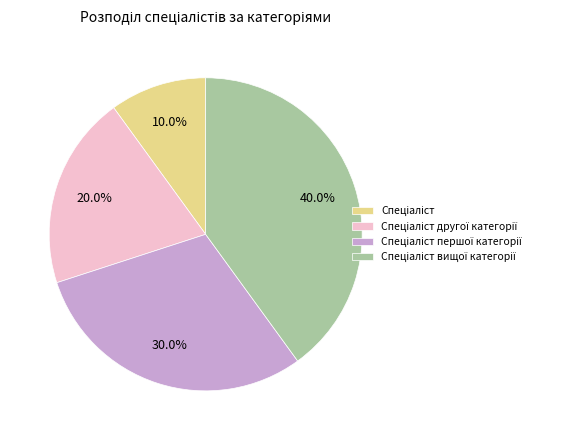

Is there a majority slice in this chart?

No